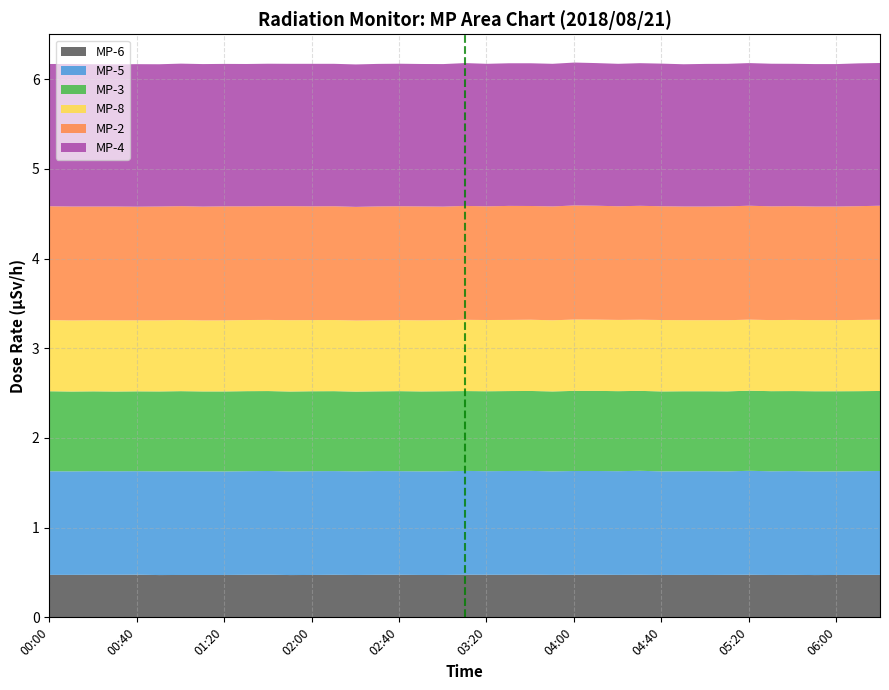

True or false: MP-4 has a value of 1.6 at 01:10.

True